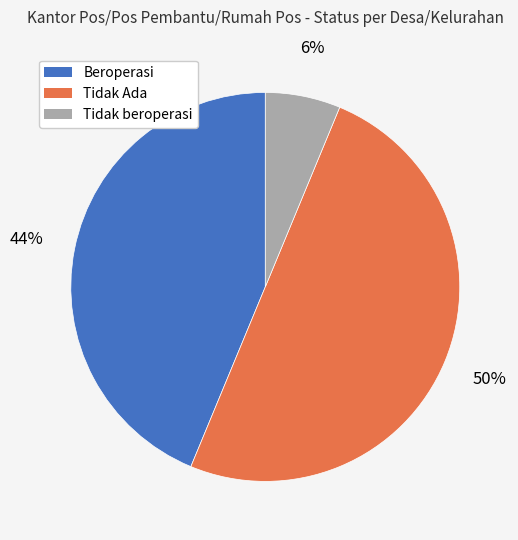

How many slices are in this pie chart?

3